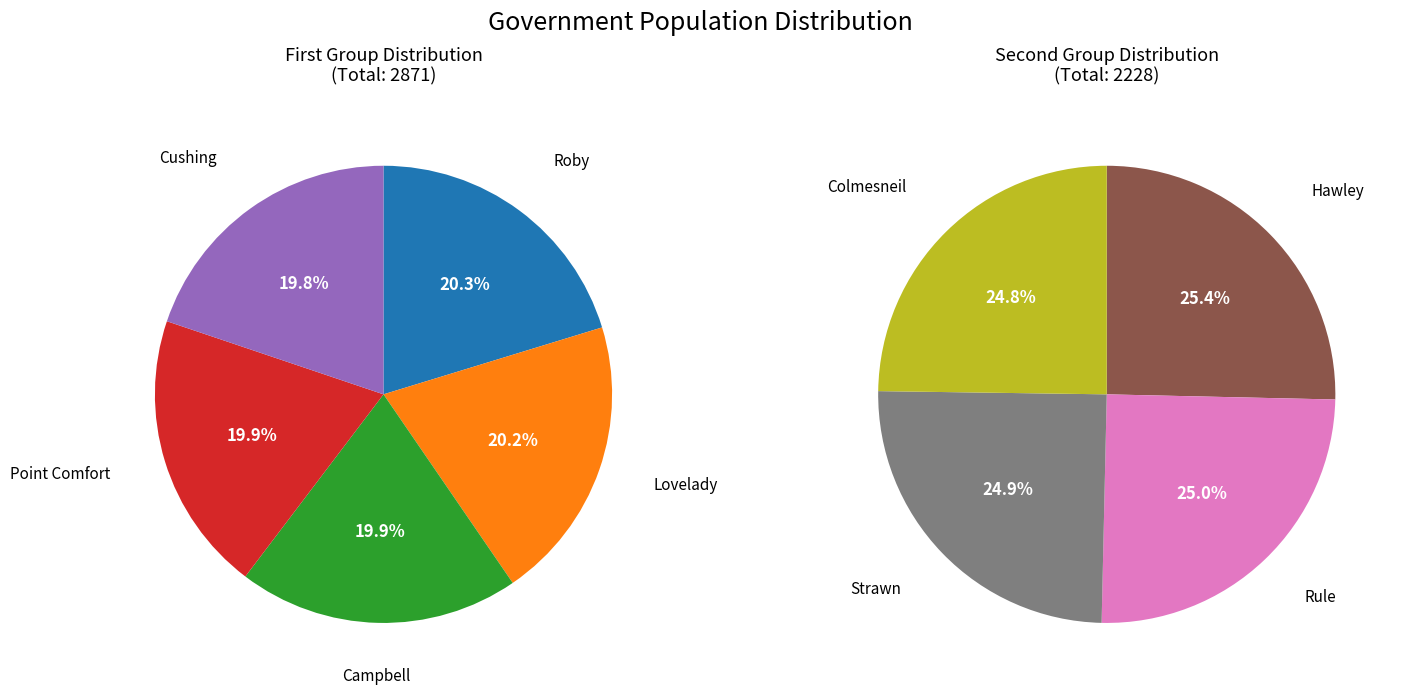

How many slices are in this pie chart?

9